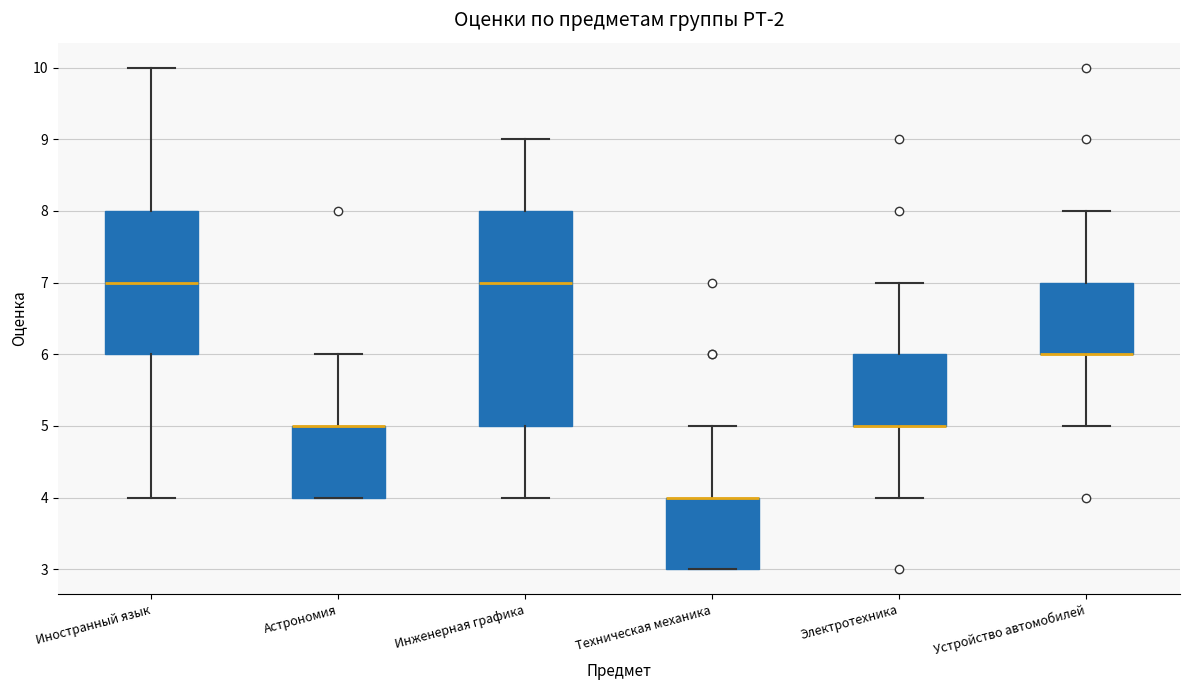

Which box is the tallest, from its lower edge to its upper edge?

Инженерная графика